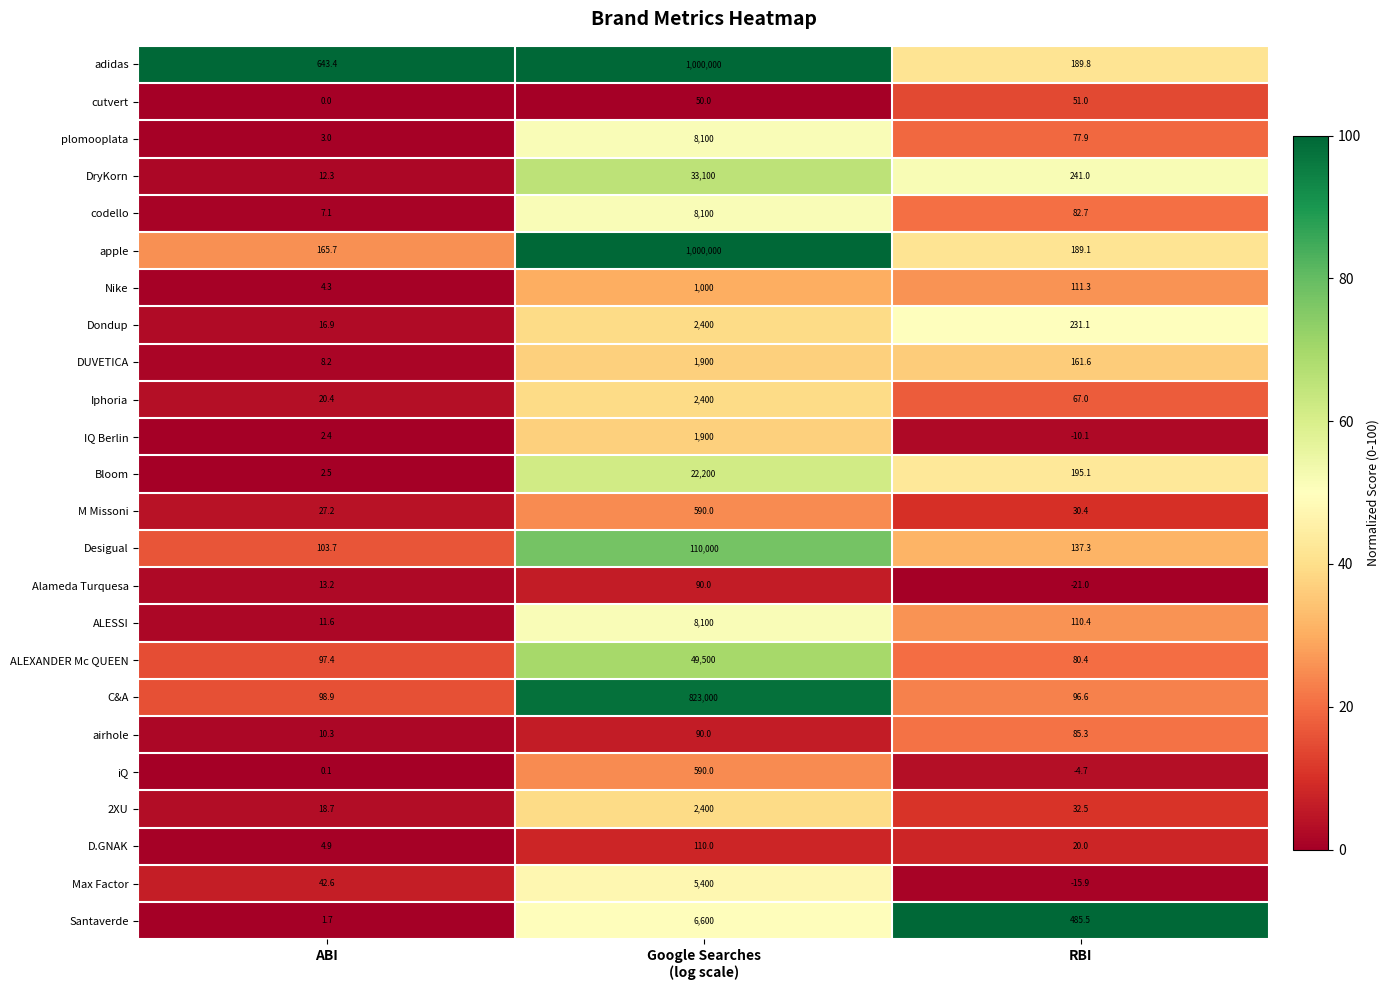

Which series has the largest range (max minus min)?

apple